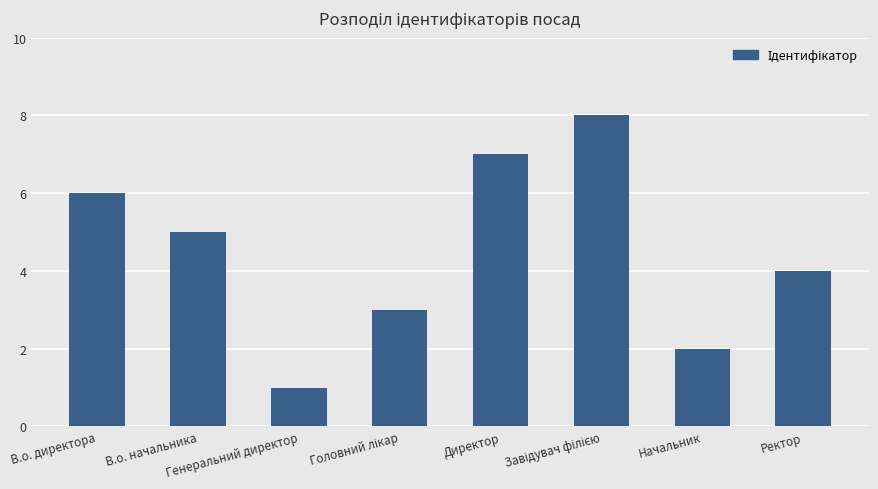

Count the values in the range 3 to 7.

5